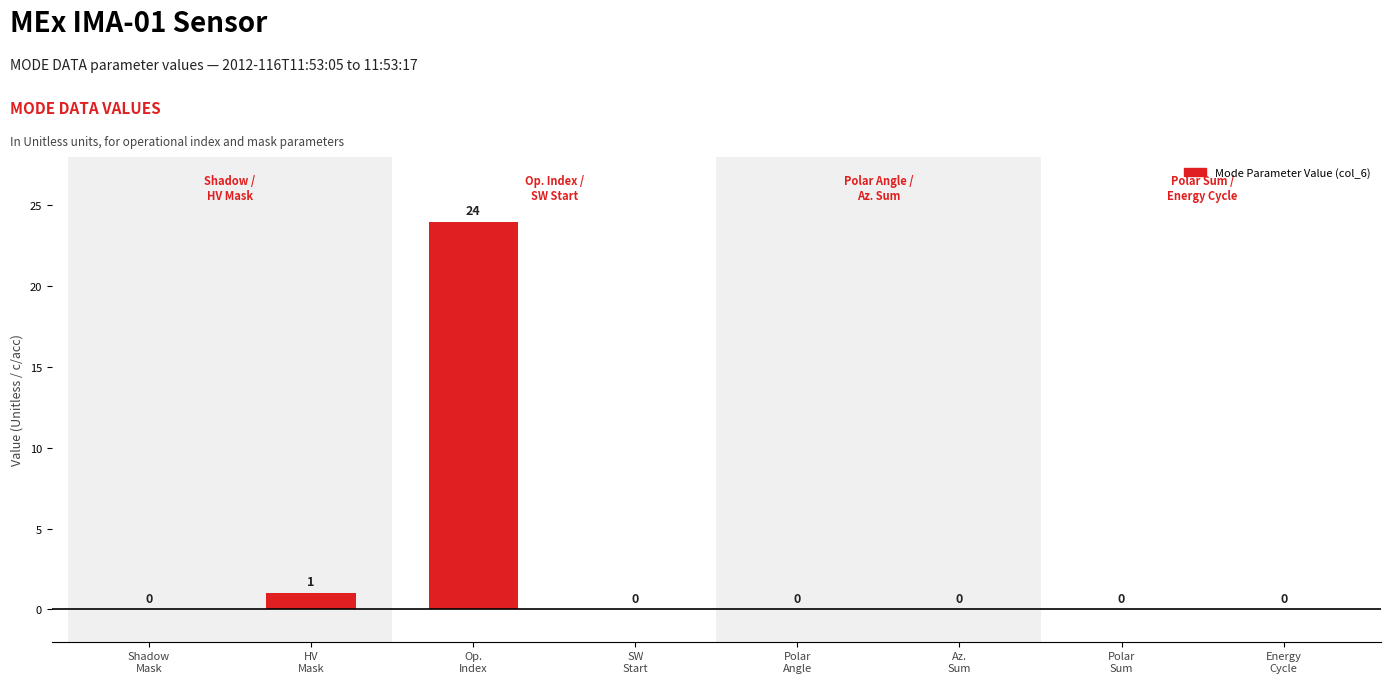

What is the sum of all values?

25